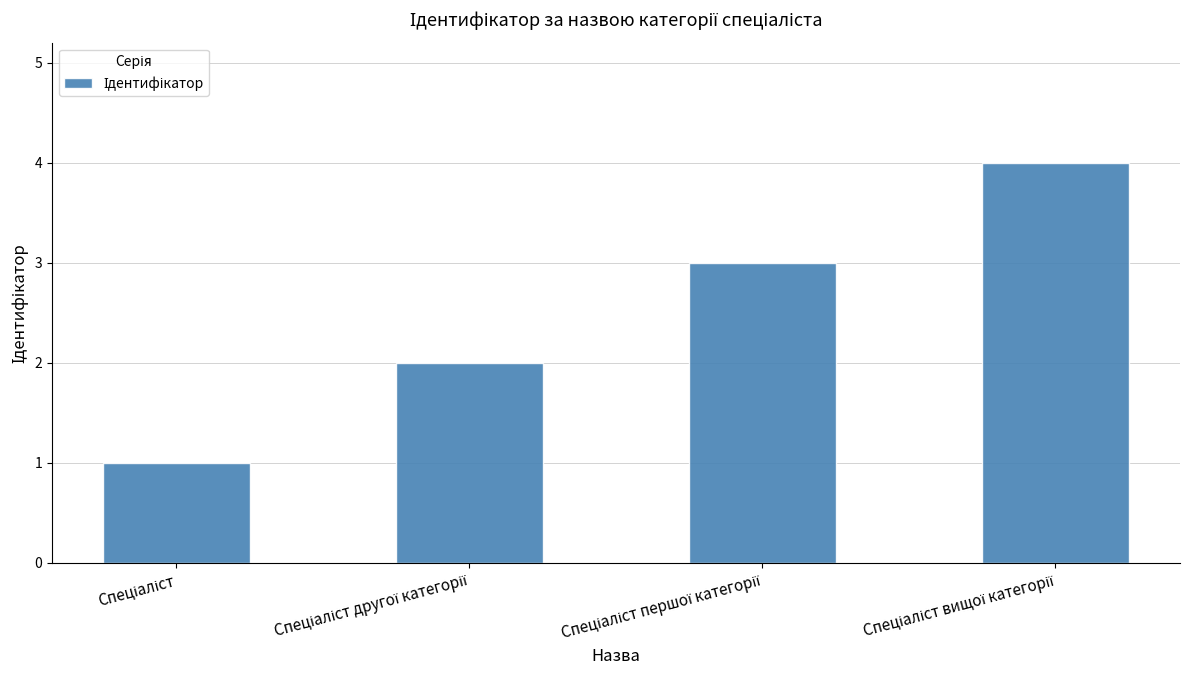

What is the greatest value displayed?

4